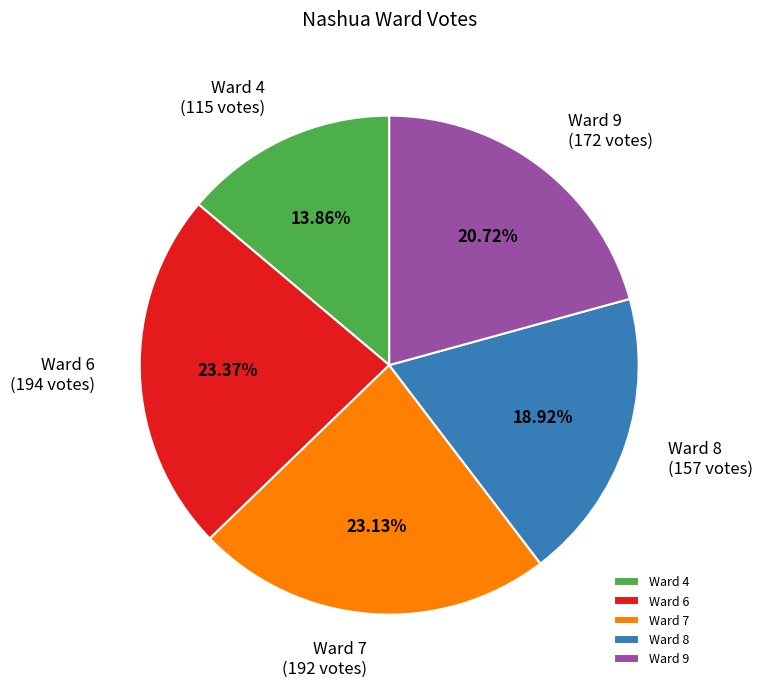

What is the ratio of the value at Ward 7 to the value at Ward 9?

1.1